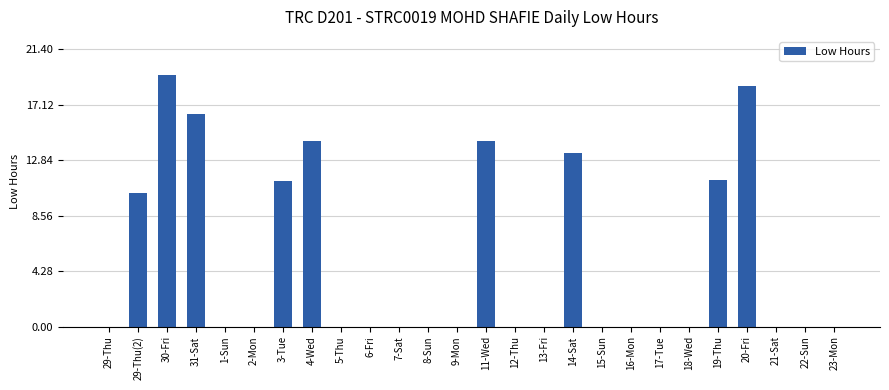

What is the sum of all values?

129.3